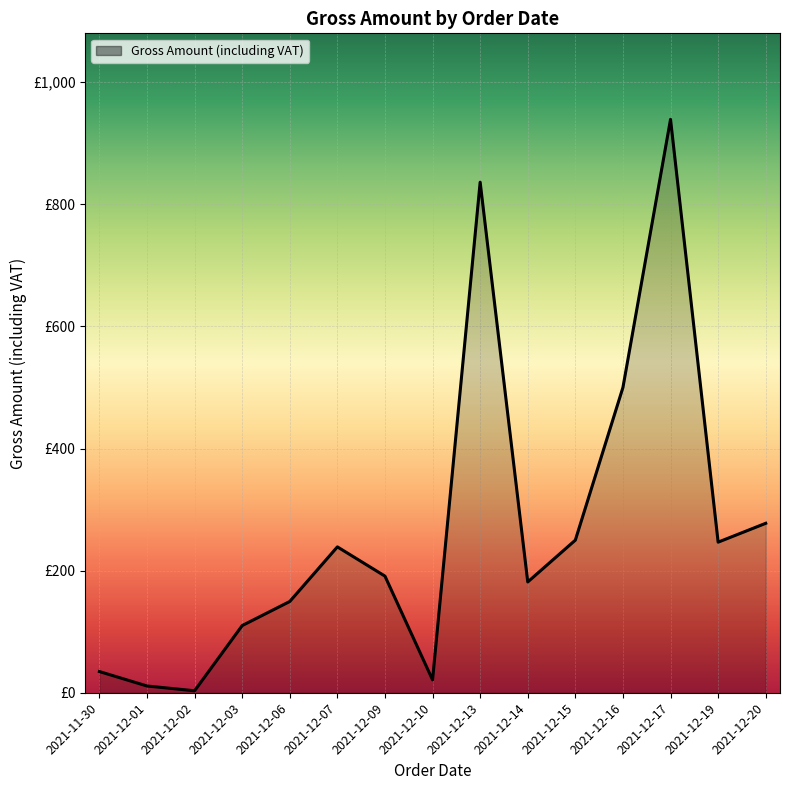

Does the chart display data point markers on the line(s)?

No